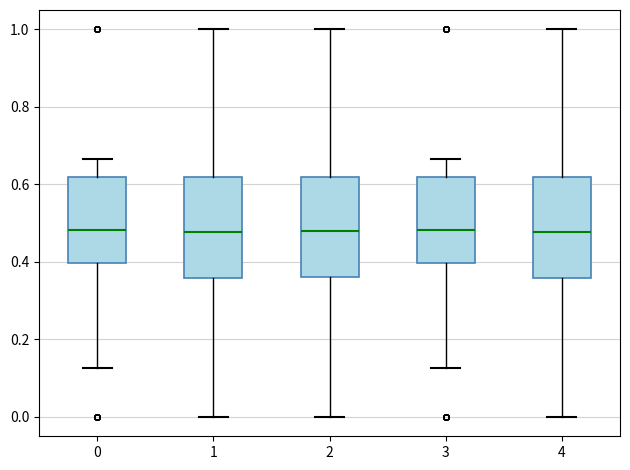

Reading left to right, transcribe this box plot: for each box, give where its median line is, the range the box spans, and where its two whiskers end, as read against the y-axis. The values are not printed on the chart, so give them approximately, as read against the axis.

0: median 0.48, box 0.40 to 0.62, whiskers 0.12 to 0.66
1: median 0.48, box 0.36 to 0.62, whiskers 0.00 to 1.00
2: median 0.48, box 0.36 to 0.62, whiskers 0.00 to 1.00
3: median 0.48, box 0.40 to 0.62, whiskers 0.12 to 0.66
4: median 0.48, box 0.36 to 0.62, whiskers 0.00 to 1.00